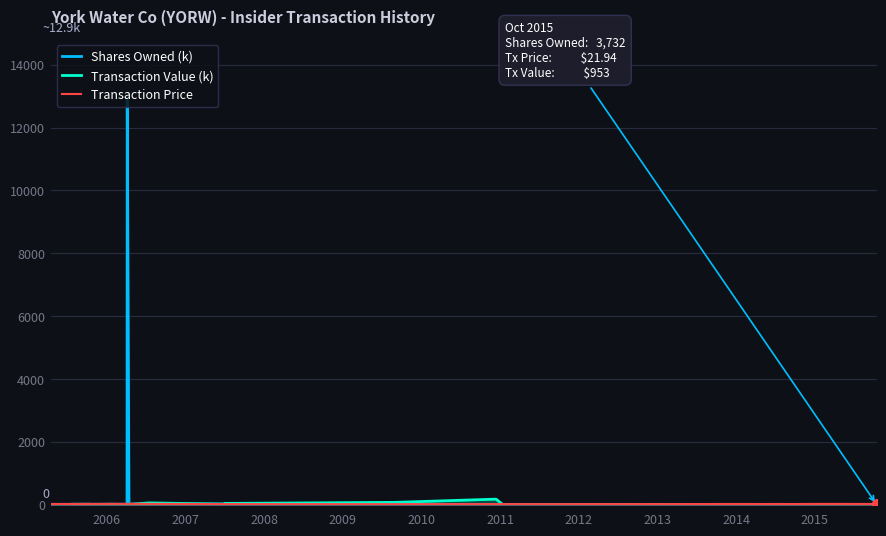

Which series has the largest total across all categories?

Shares Owned (k)